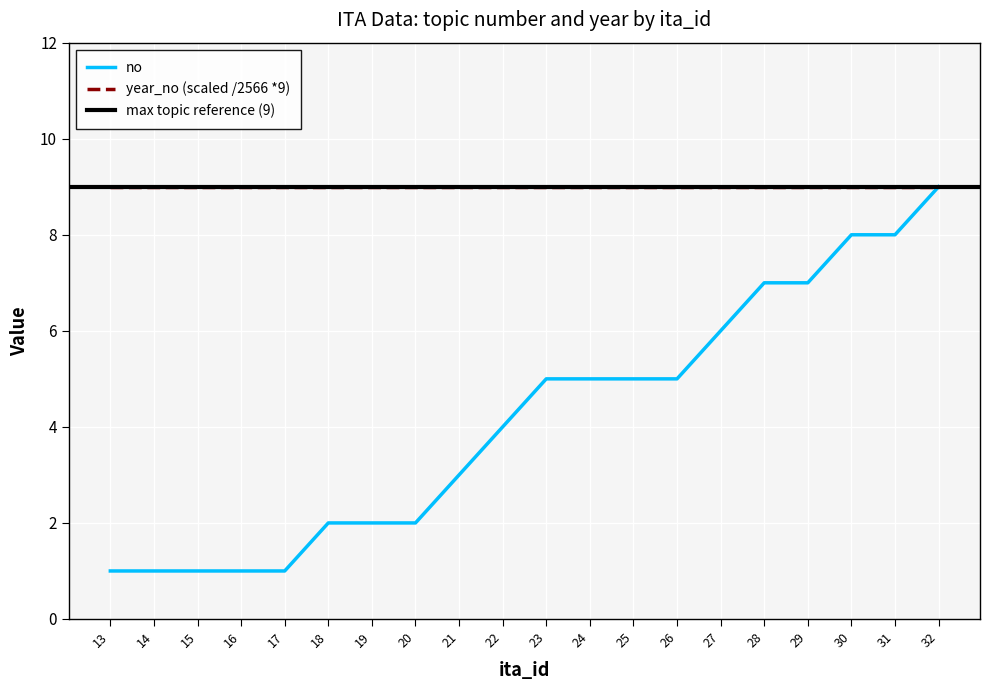

What is the change in value from 15 to 28?

+6